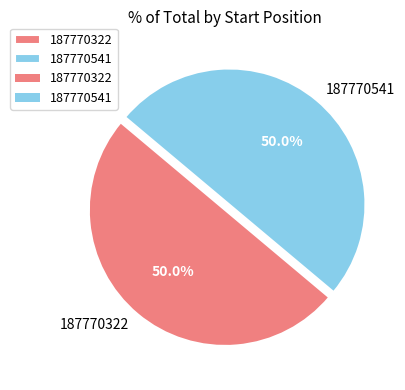

How many slices are in this pie chart?

2